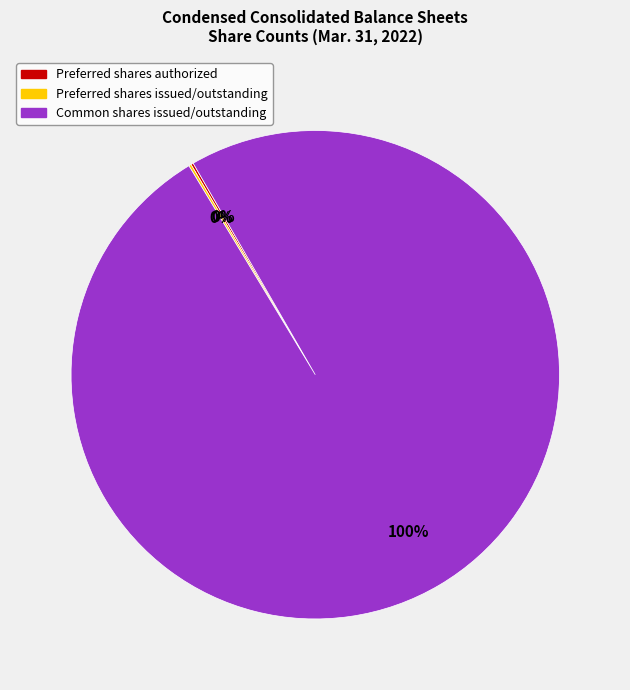

Which category has the biggest portion of the pie?

Common shares issued/outstanding